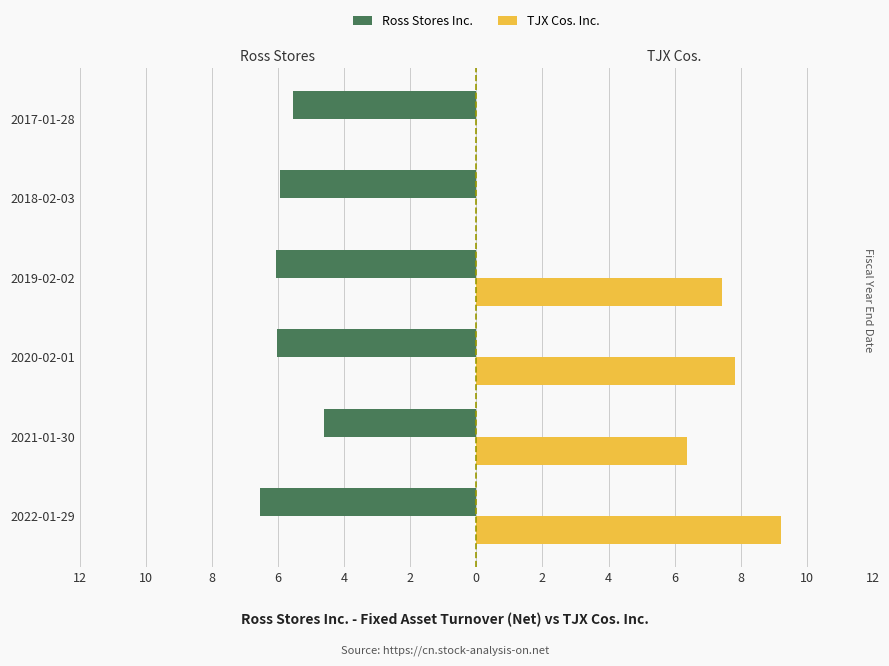

How many series are shown in this chart?

2